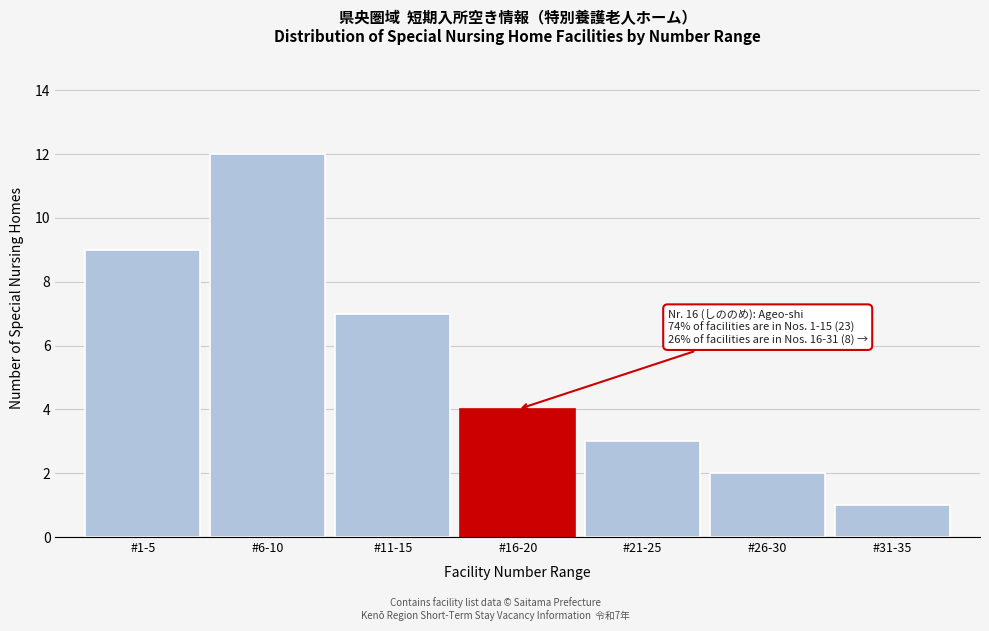

Reading left to right, list all the values displayed in this chart.

#1-5=9	#6-10=12	#11-15=7	#16-20=4	#21-25=3	#26-30=2	#31-35=1